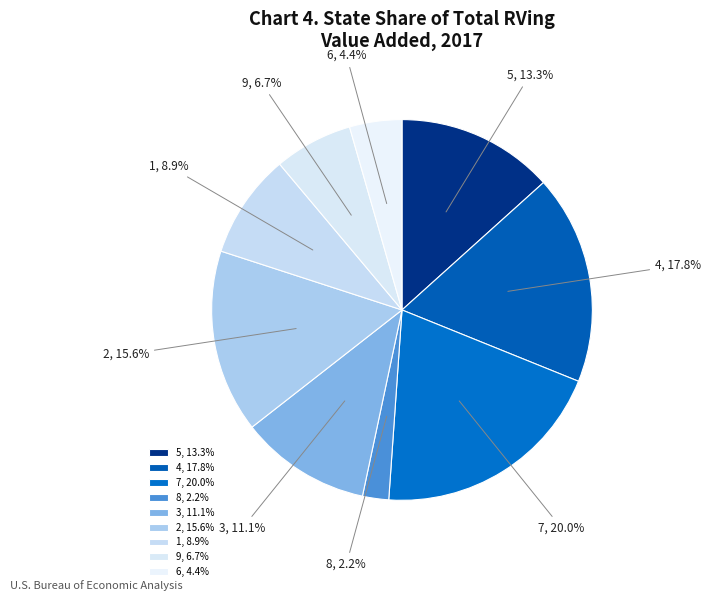

Does 4 account for over 50% of the chart?

No